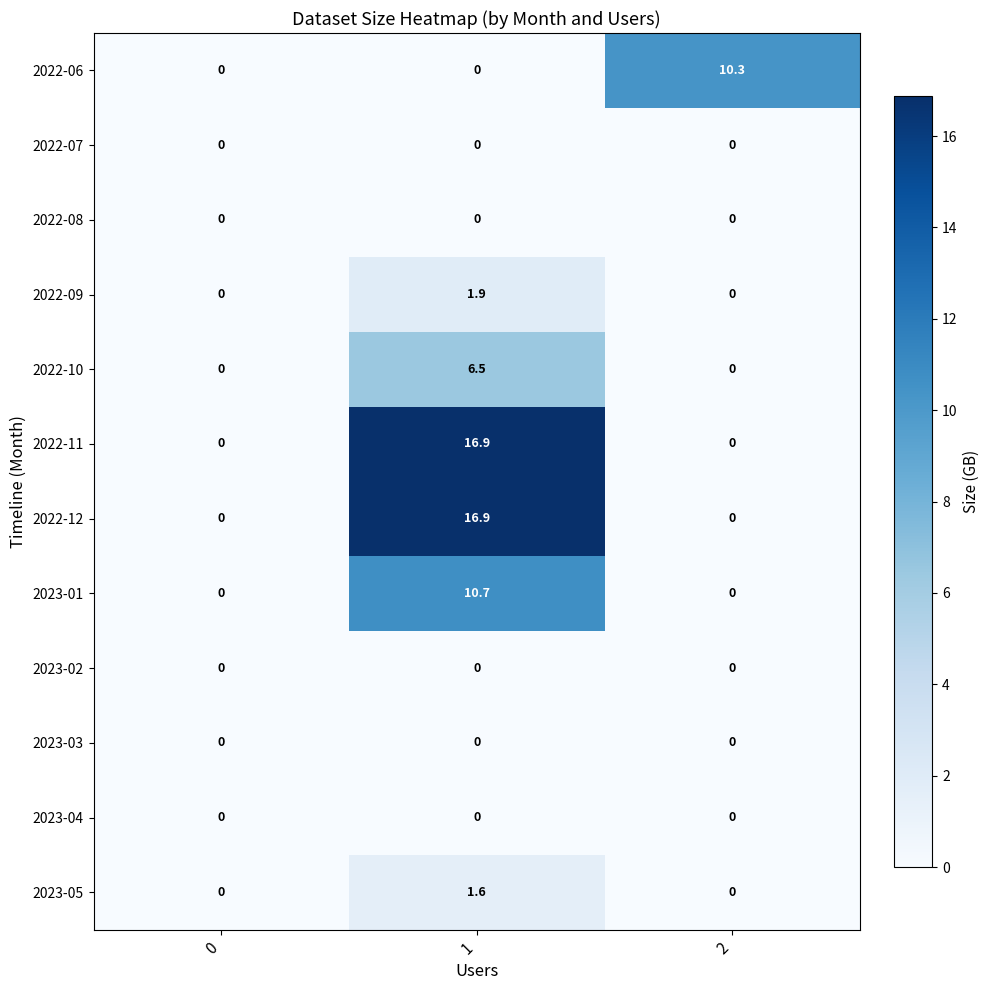

What is the spread (max minus min) of values at 2?

10.3